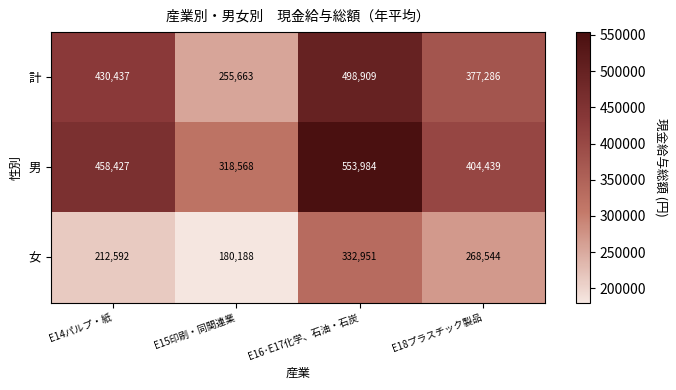

Where is 計 nearest to the value 377286?

E18プラスチック製品